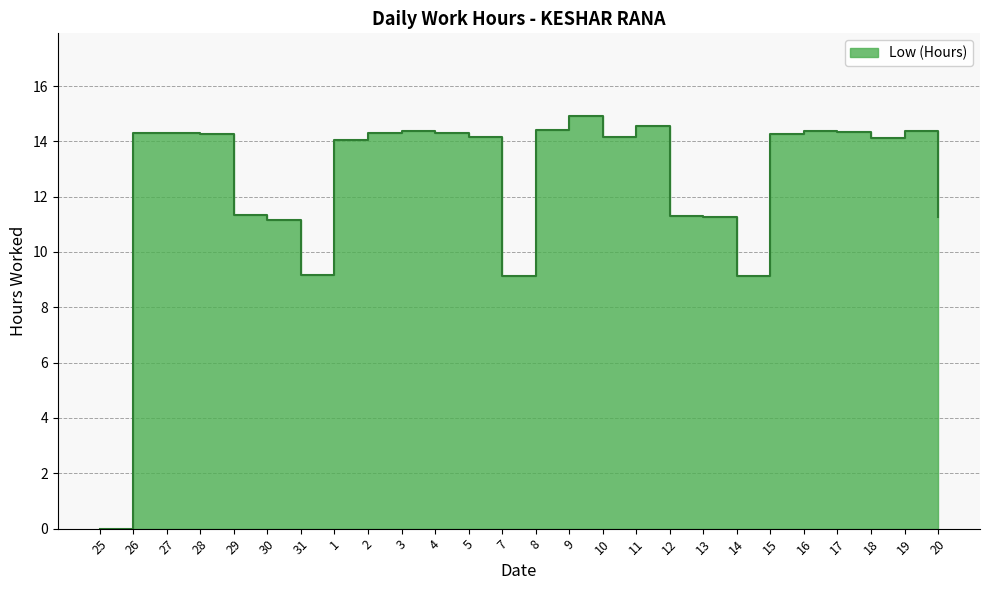

Reading left to right, extract all data points from this chart.

0.0	14.3	14.3	14.3	11.3	11.2	9.2	14.1	14.3	14.4	14.3	14.1	9.2	14.4	14.9	14.2	14.6	11.3	11.3	9.1	14.3	14.4	14.3	14.1	14.4	11.3